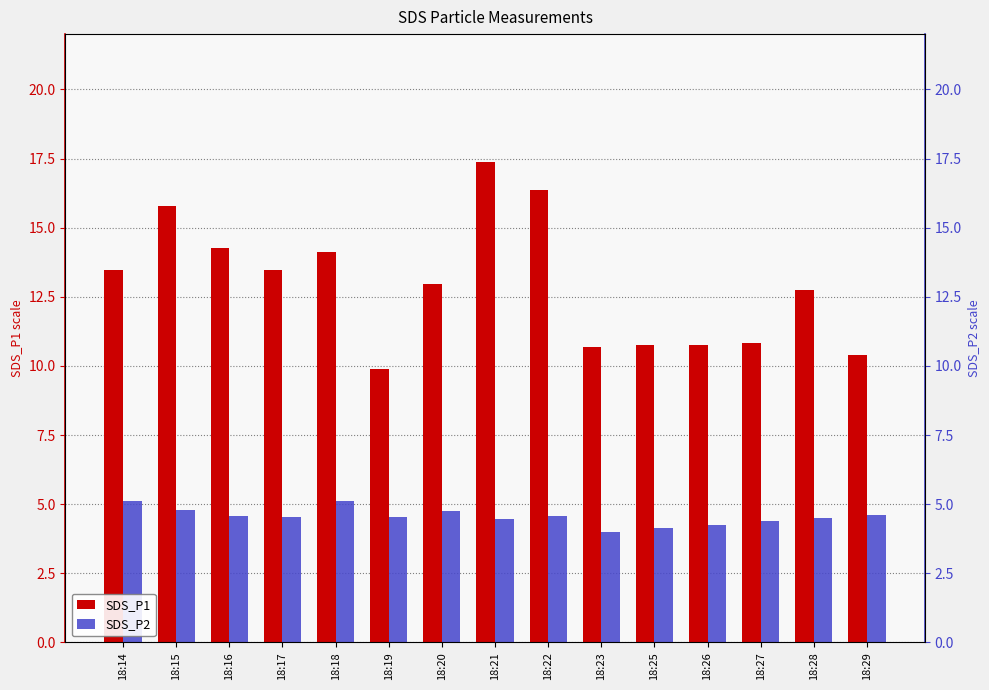

Is the value of SDS_P2 at 18:19 greater than the value of SDS_P1 at 18:15?

No